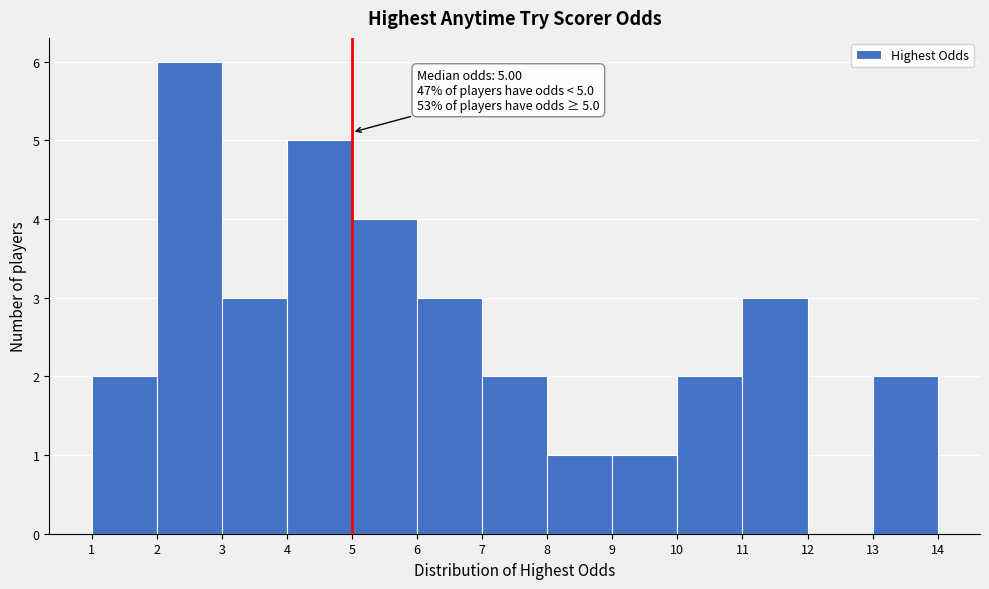

Over which range of the x-axis is the bar tallest?

2 to 3